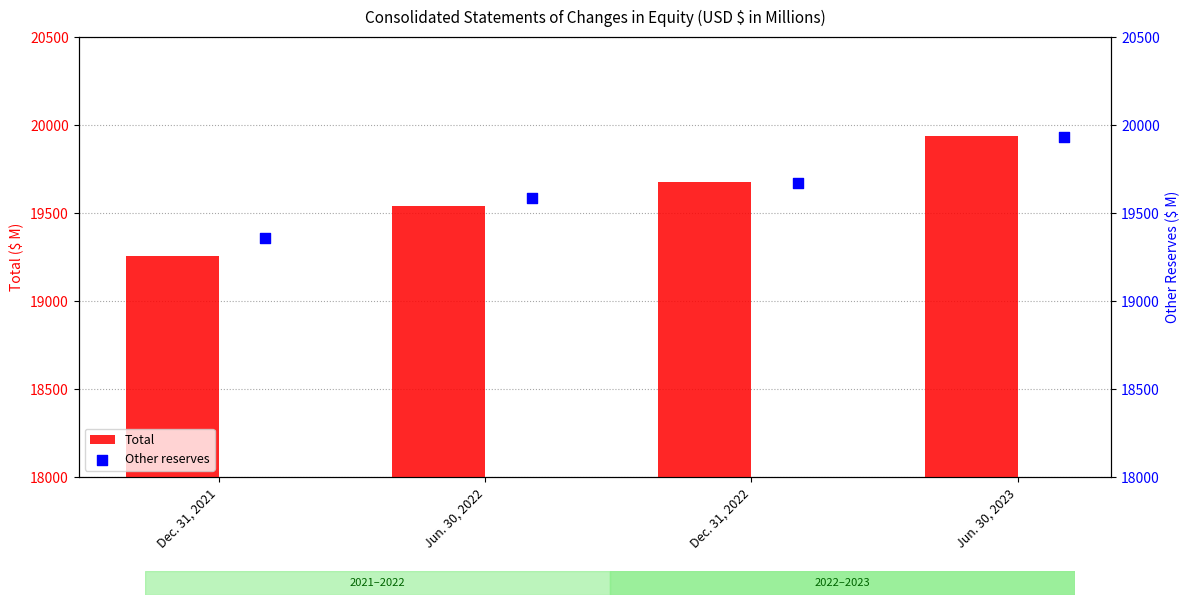

The Total series shows 26015 at Jun. 30, 2023. True or false?

False